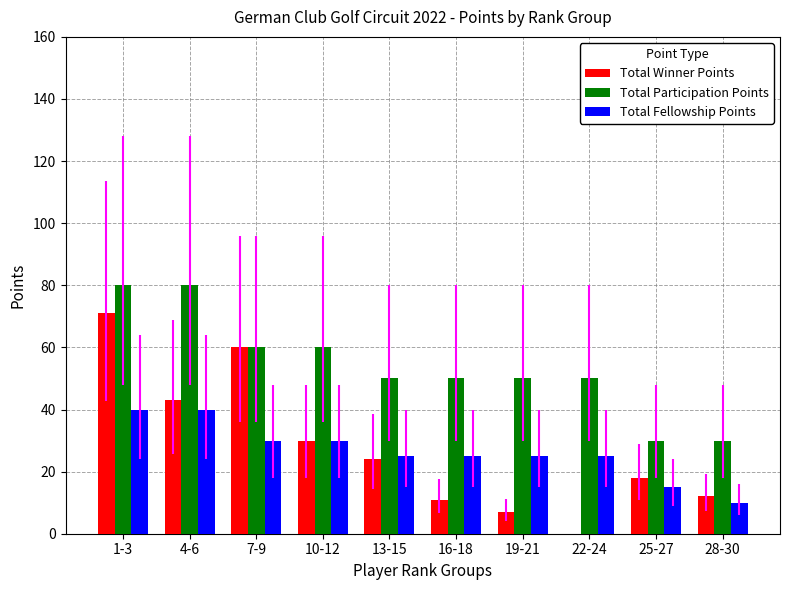

True or false: Total Winner Points has a value of 17 at 10-12.

False